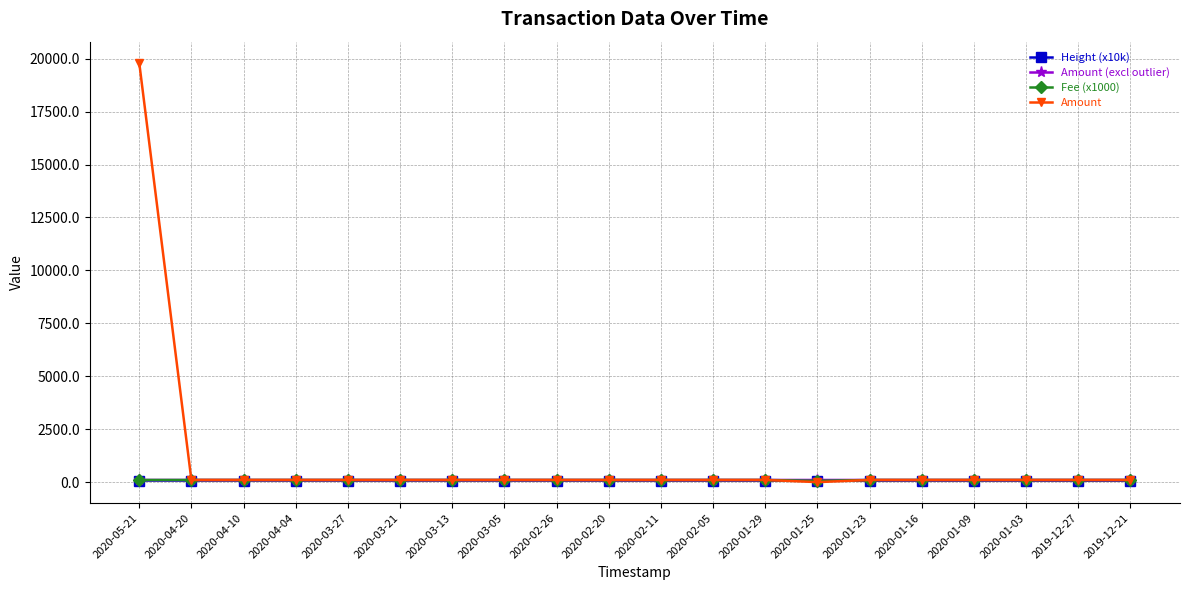

How many data points in Fee (x1000) are less than 100?

1